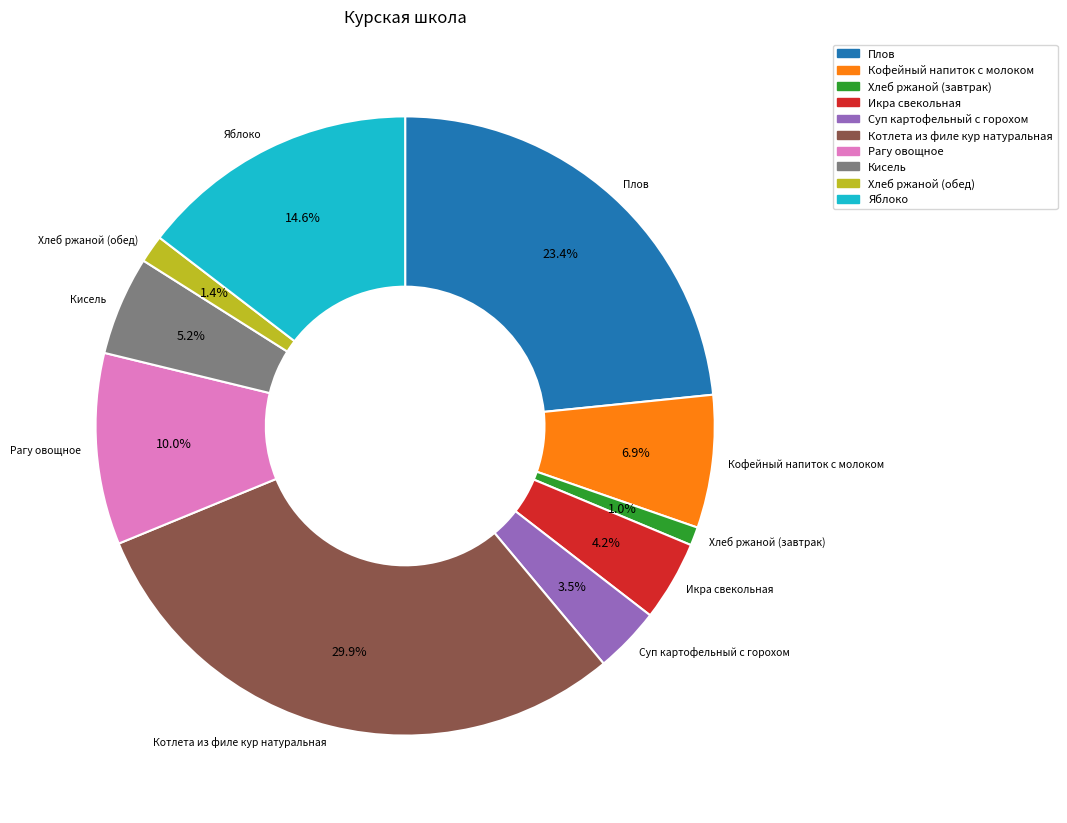

What percentage is the Икра свекольная slice, to the nearest percent?

4%